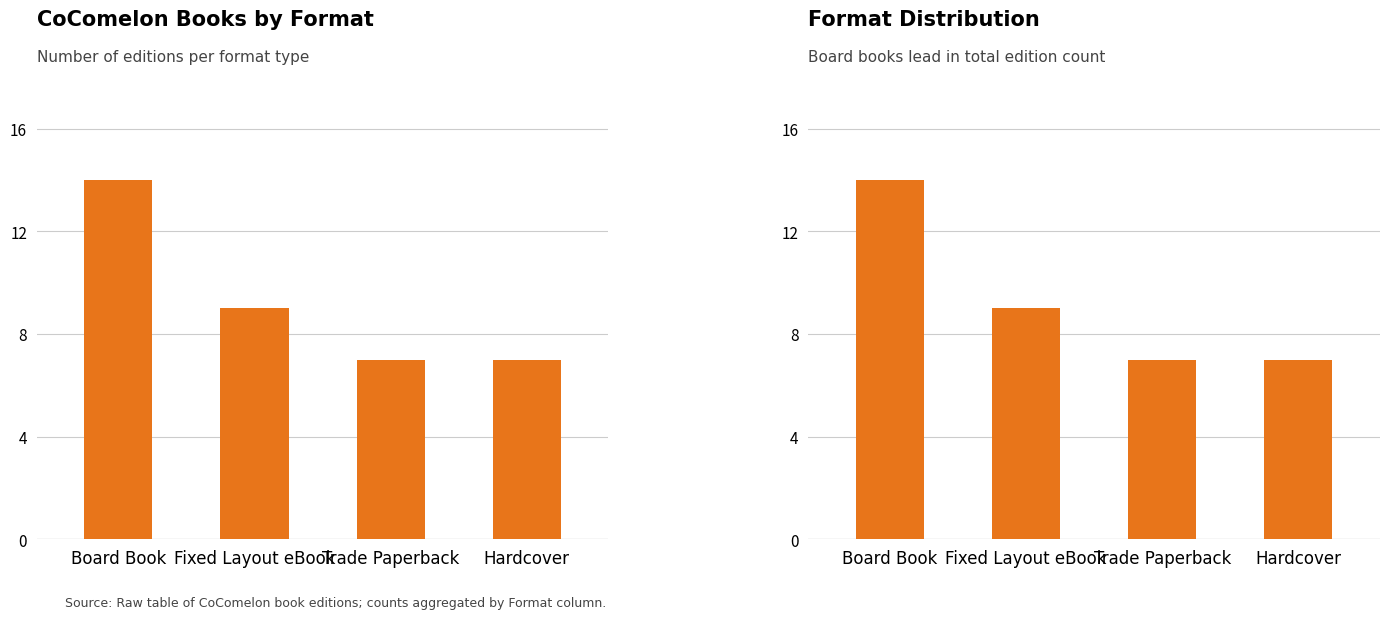

What is the minimum value shown in the chart?

7